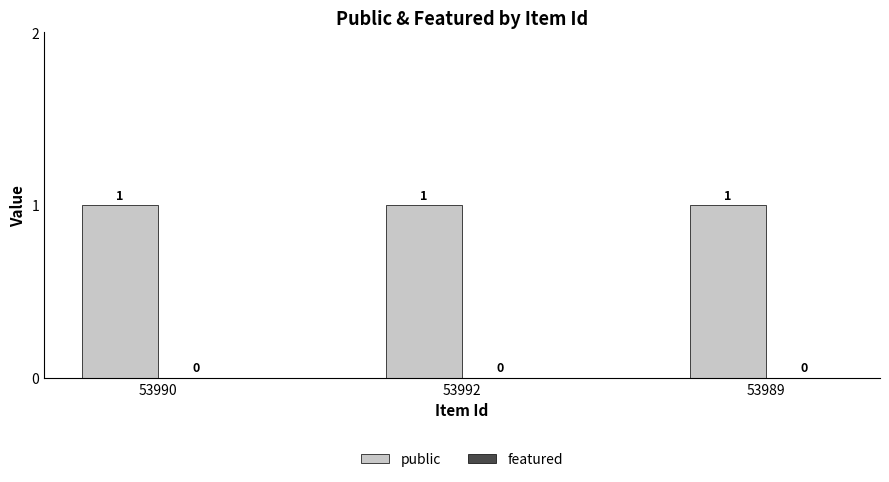

Reading left to right, what are all the values shown in this chart?

public: 53990=1	53992=1	53989=1
featured: 53990=0	53992=0	53989=0